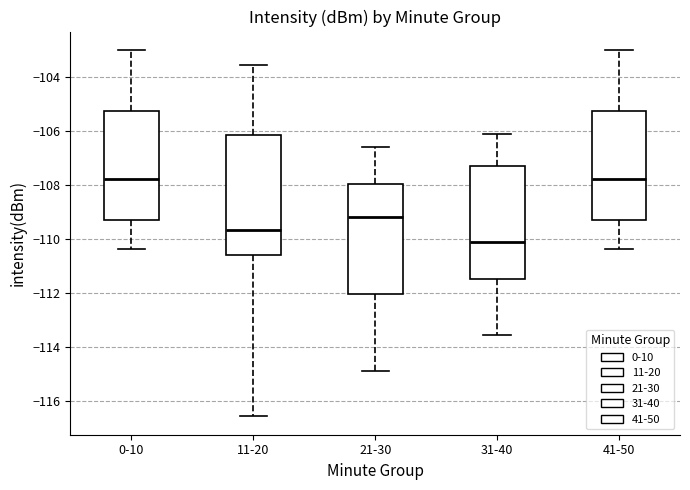

Where is the upper edge of the box for 31-40 on the y-axis? The values are not printed on the chart, so give them approximately, as read against the axis.

-107.2